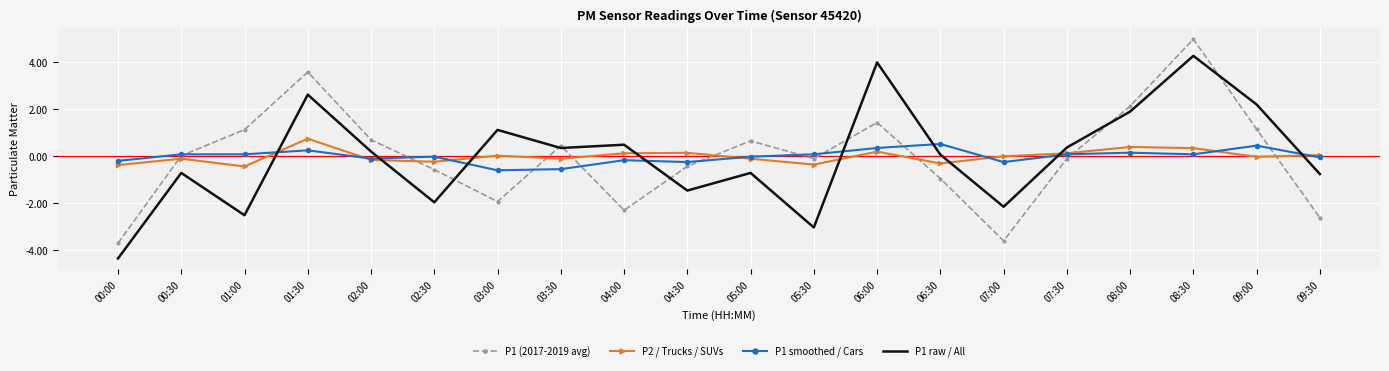

Where is the first local maximum for P1 raw / All?

00:30